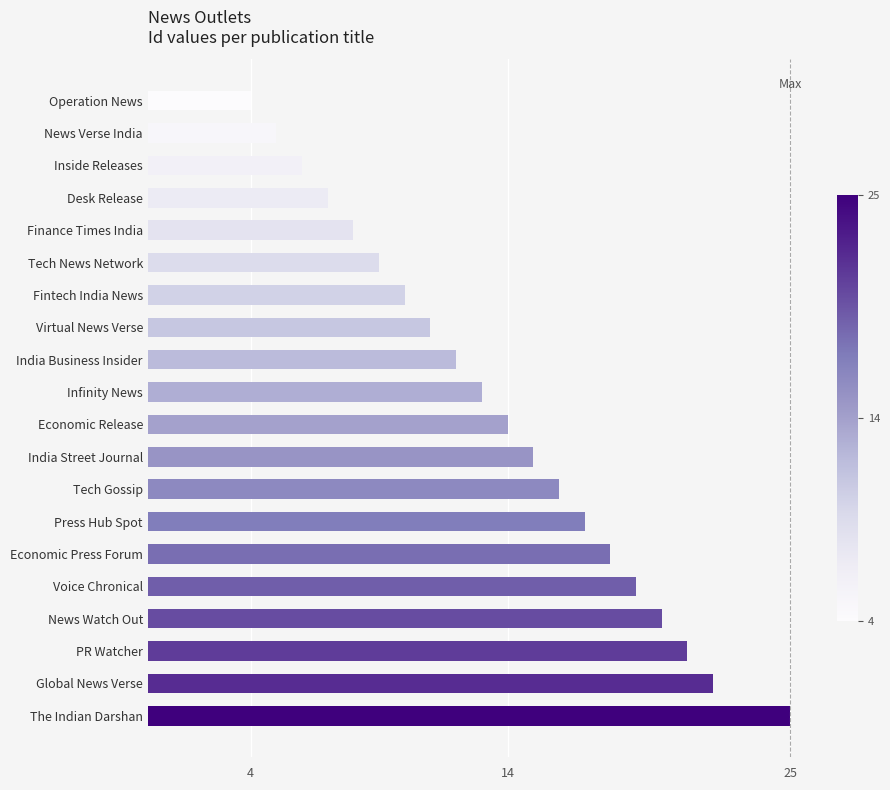

List the labels in order of value, largest first.

The Indian Darshan, Global News Verse, PR Watcher, News Watch Out, Voice Chronical, Economic Press Forum, Press Hub Spot, Tech Gossip, India Street Journal, Economic Release, Infinity News, India Business Insider, Virtual News Verse, Fintech India News, Tech News Network, Finance Times India, Desk Release, Inside Releases, News Verse India, Operation News